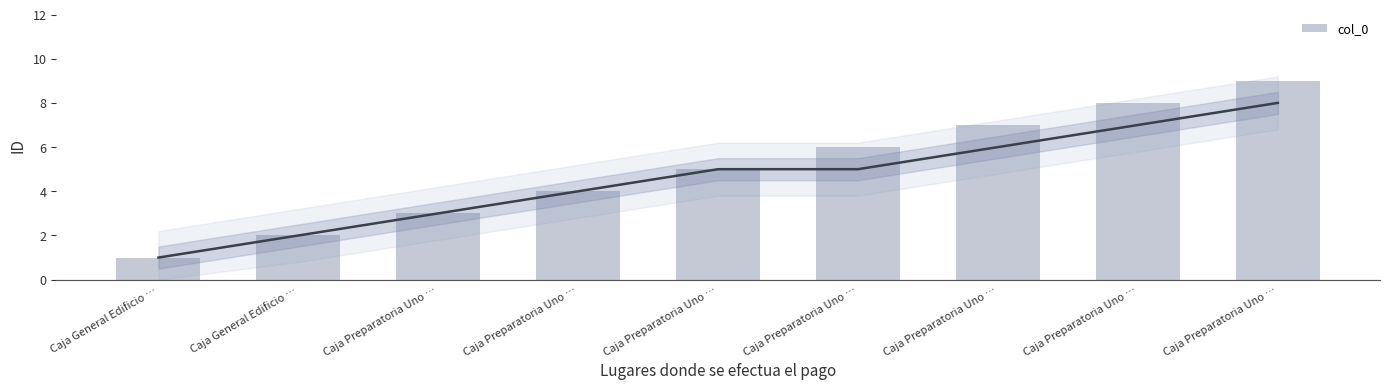

How many bars are there in total?

9